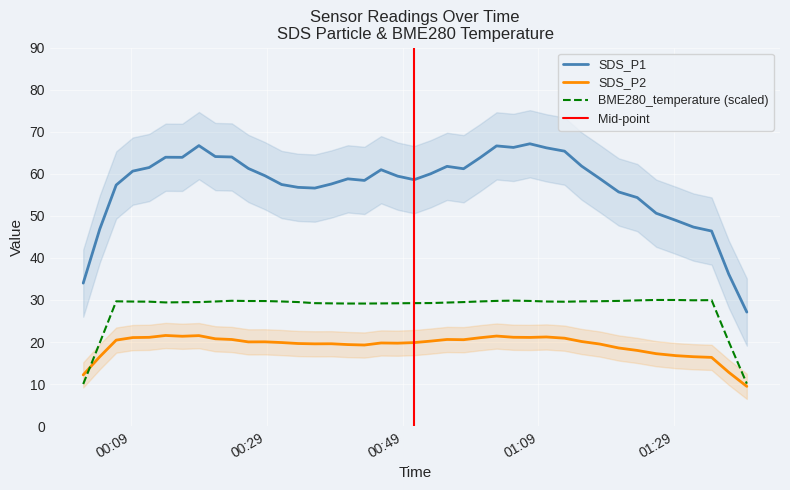

Which has a higher value, 2022/10/29 00:38:32 or 2022/10/29 00:02:02?

2022/10/29 00:38:32